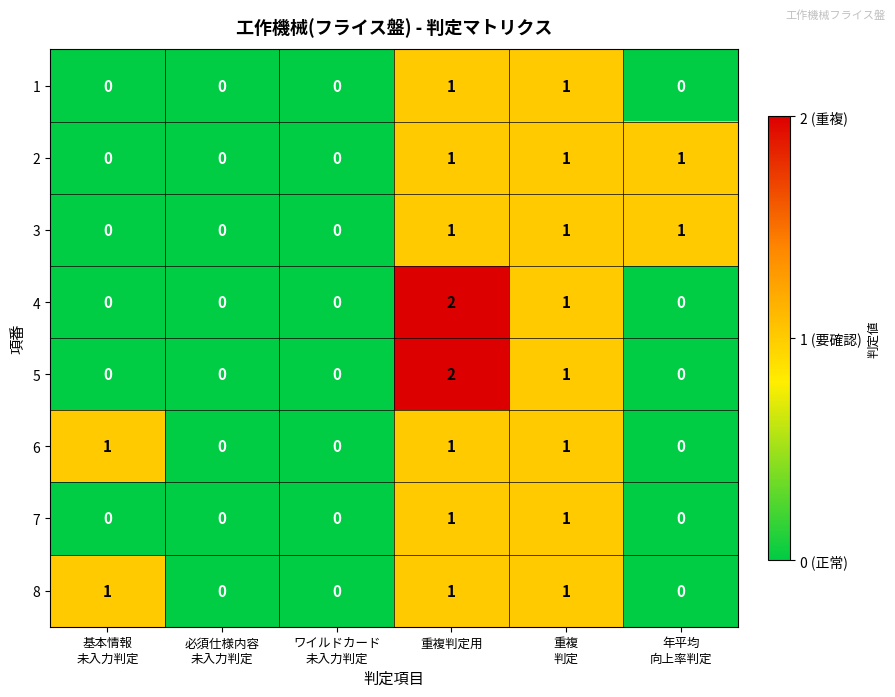

Count the 6 values in the range 0 to 1.

6